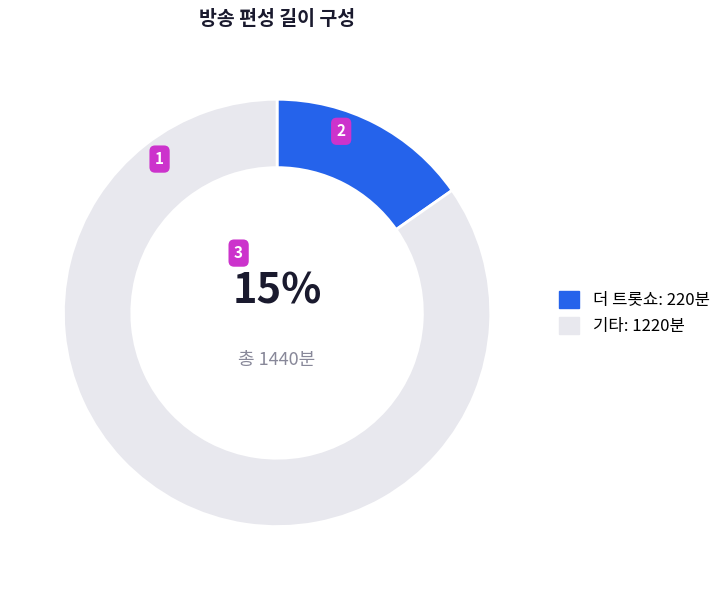

Which has a higher value, 더 트롯쇼: 220분 or 기타: 1220분?

기타: 1220분